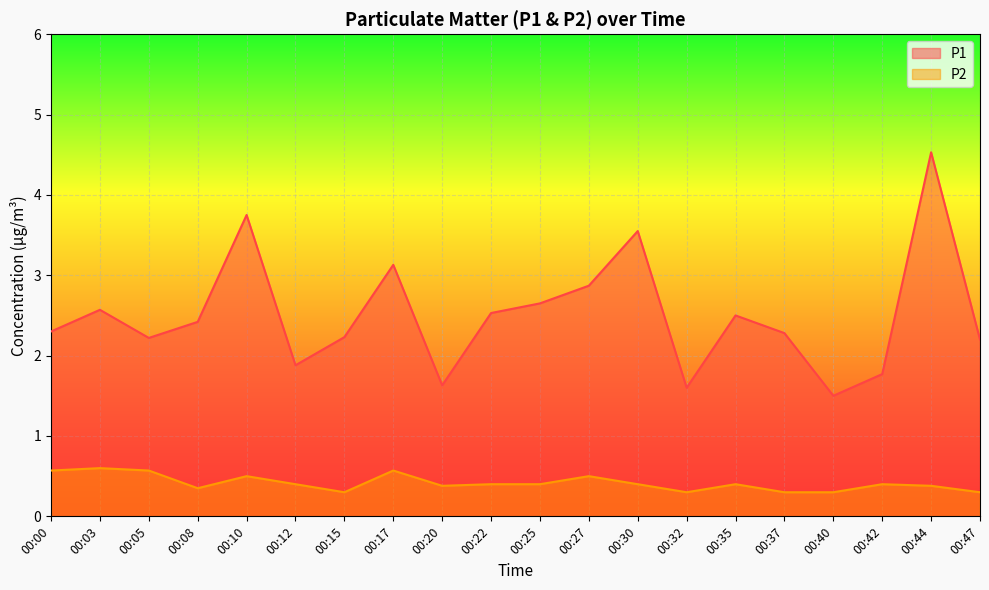

What is the sum of the P2 values at 00:15 and 00:17?

0.9